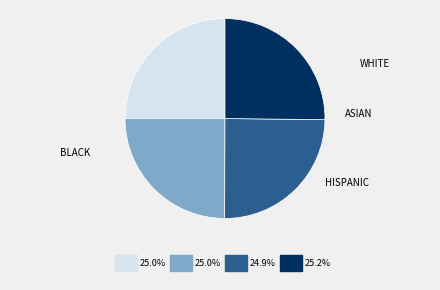

How many slices are in this pie chart?

4